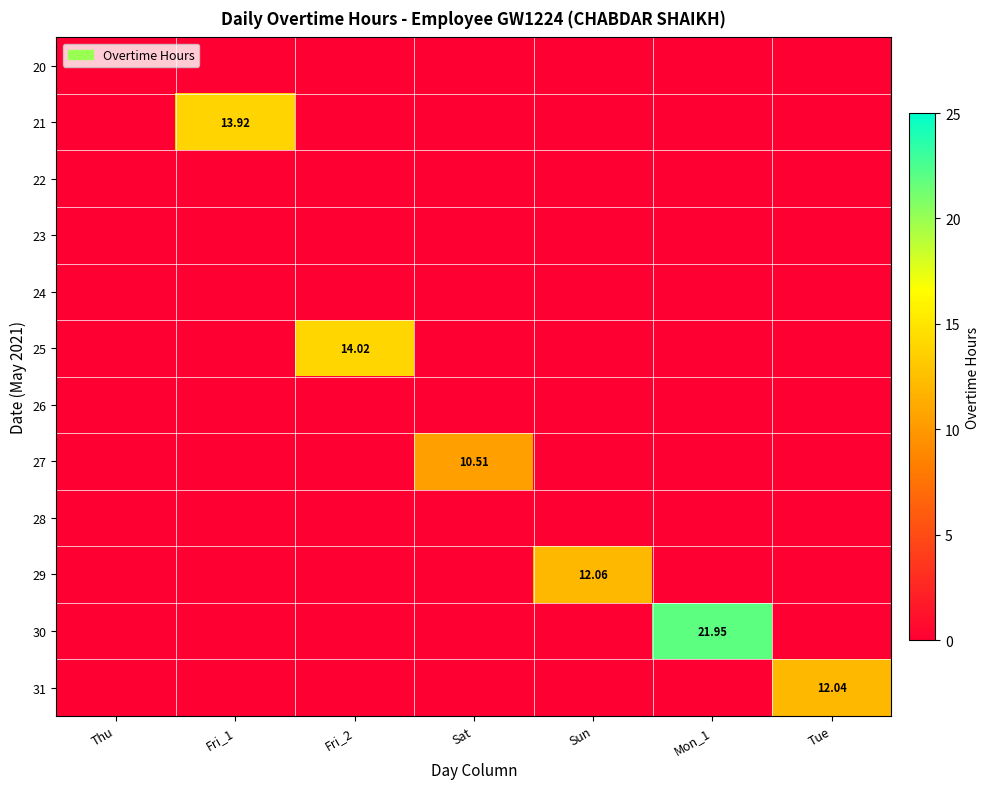

Is it true that 20 equals 0.0 at Sat?

True